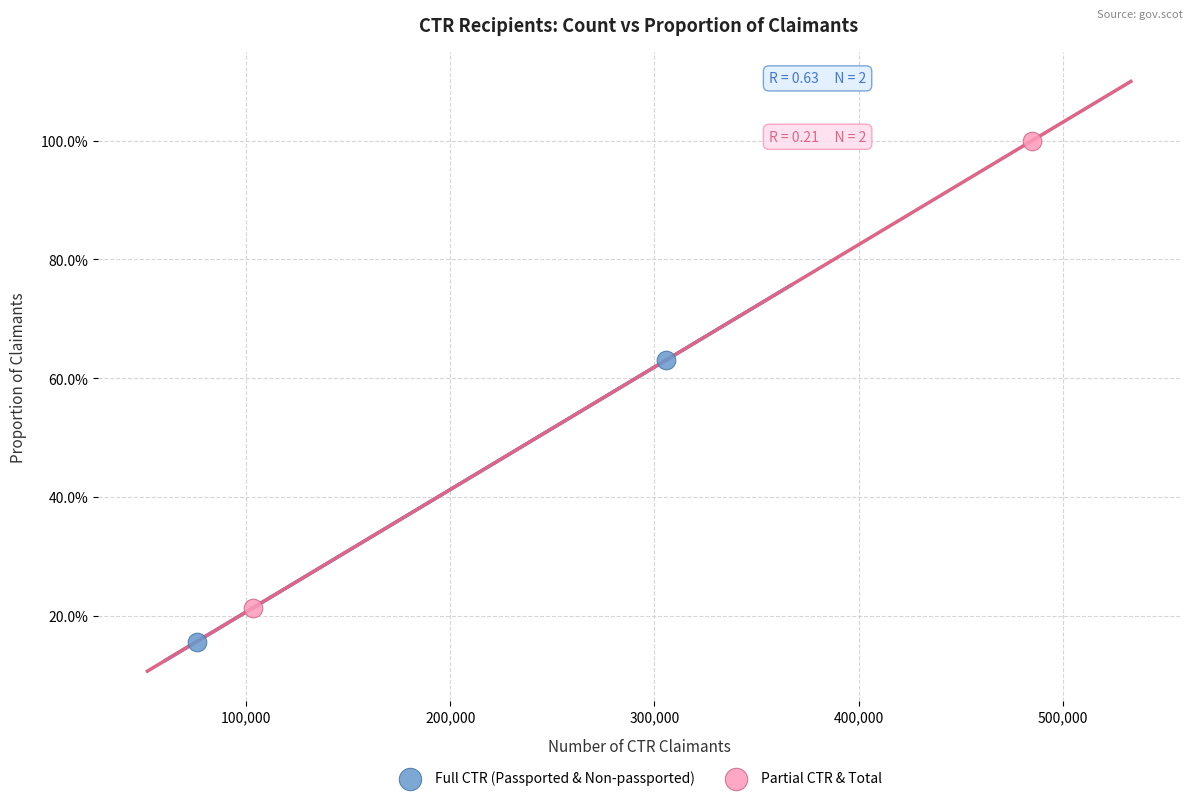

Which series contains the highest Y value?

Partial CTR & Total